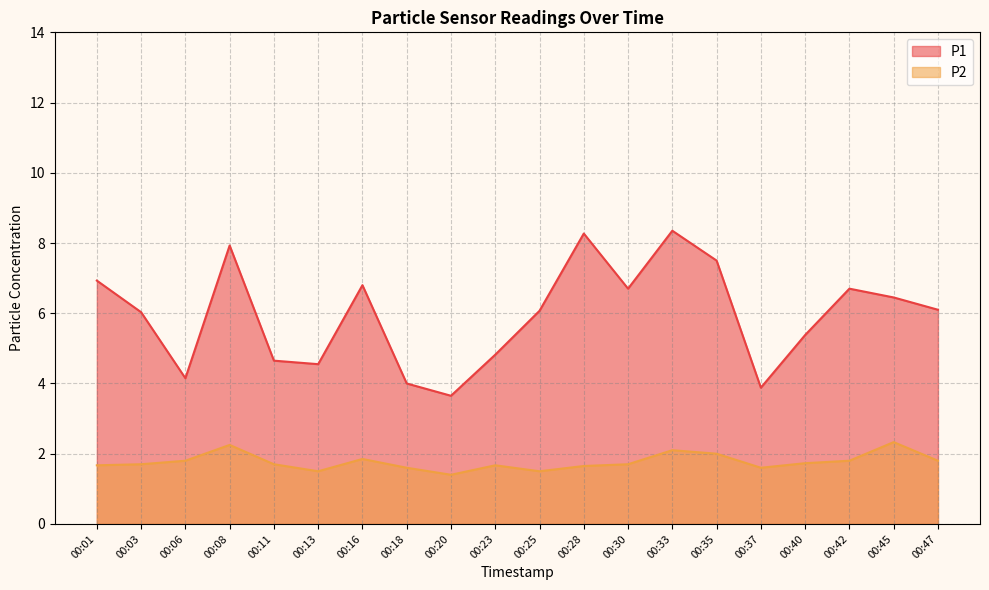

What is the difference between the P2 values at 00:35 and 00:42?

0.2